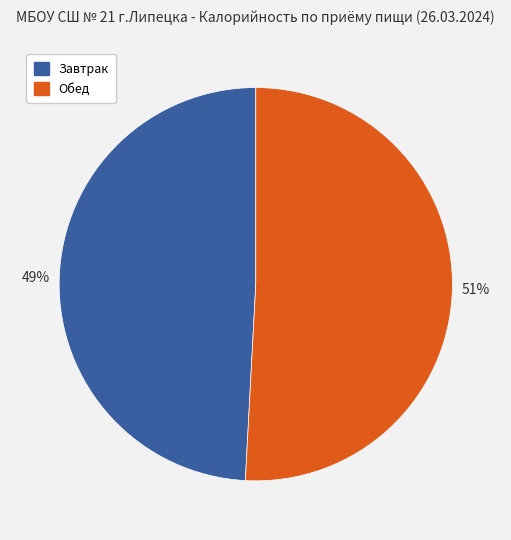

Which category has the biggest portion of the pie?

Обед